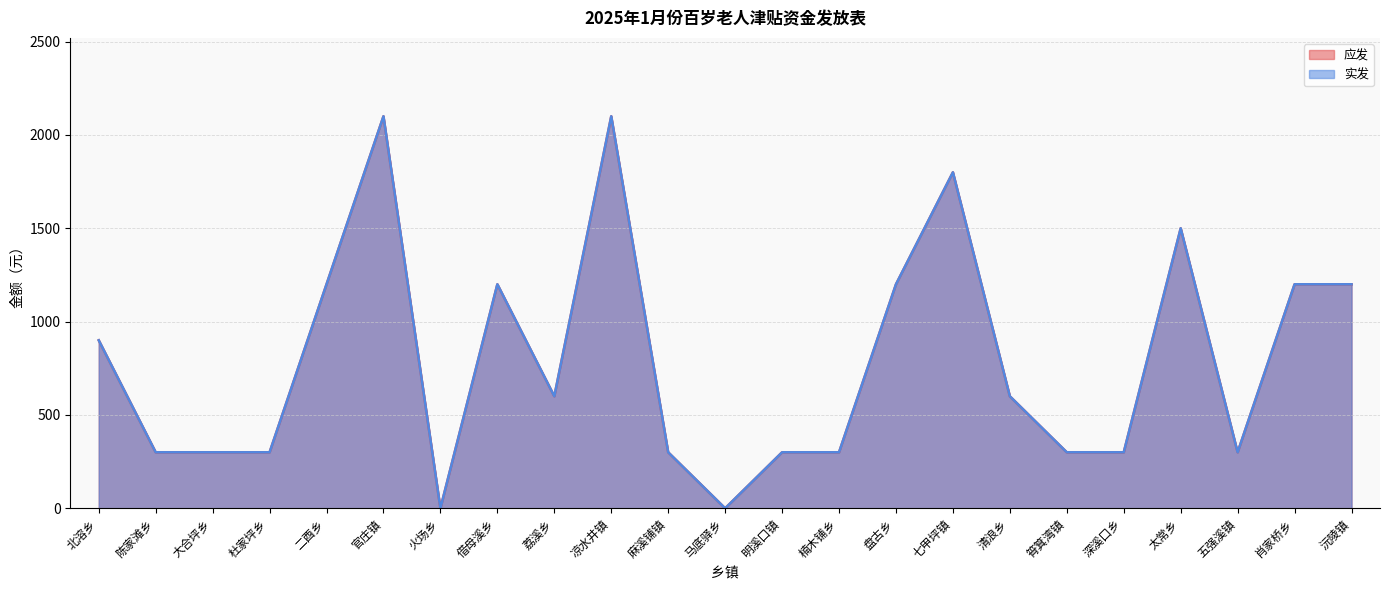

Count the number of categories in the chart.

23